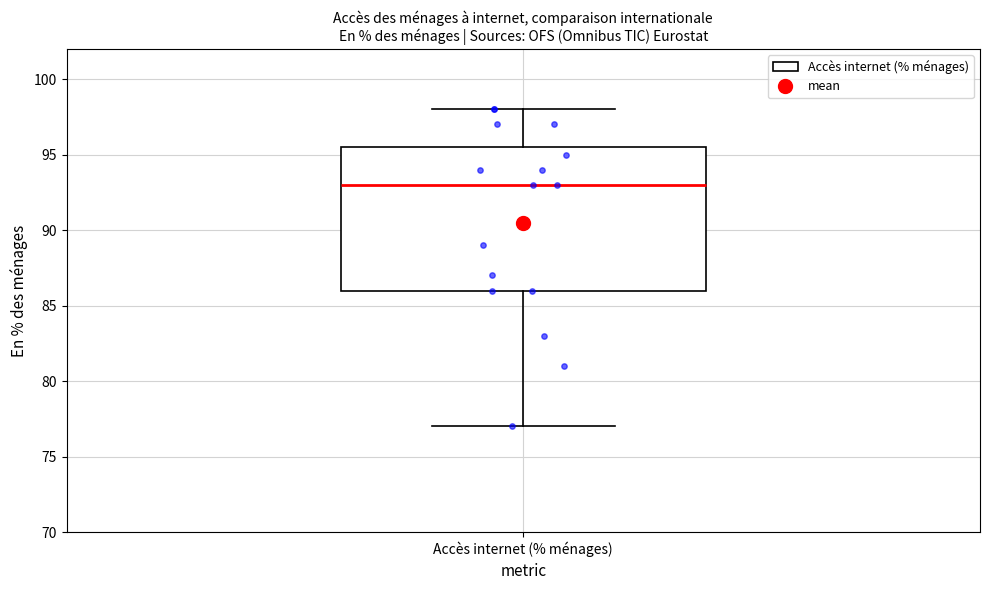

Transcribe this box plot: give where the median line is, the range the box spans, and where the two whiskers end, as read against the y-axis. The values are not printed on the chart, so give them approximately, as read against the axis.

median 93.0, box 86.0 to 95.5, whiskers 77.0 to 98.0